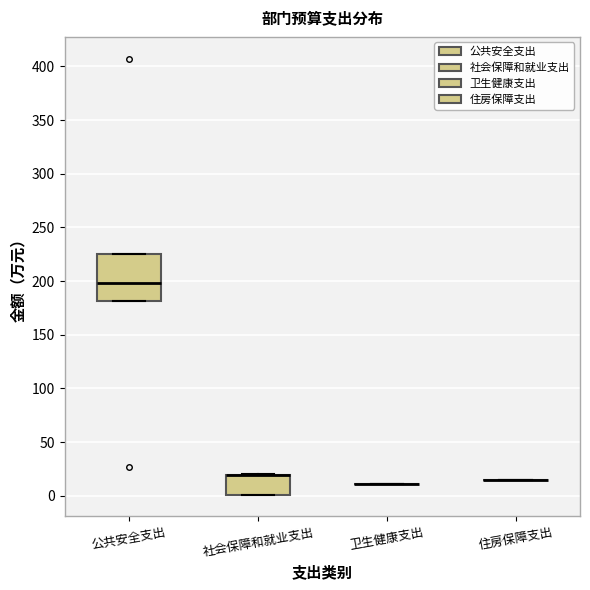

Reading left to right, read every box against the y-axis: the position of its median line, the range the box covers, and the ends of its whiskers. The values are not printed on the chart, so give them approximately, as read against the axis.

公共安全支出: median 200, box 180 to 225, whiskers 180 to 225
社会保障和就业支出: median 20 (drawn on the box's upper edge), box 0 to 20, whiskers 0 to 20
卫生健康支出: box collapsed to a line at 10, whiskers 10 to 10
住房保障支出: box collapsed to a line at 15, whiskers 15 to 15